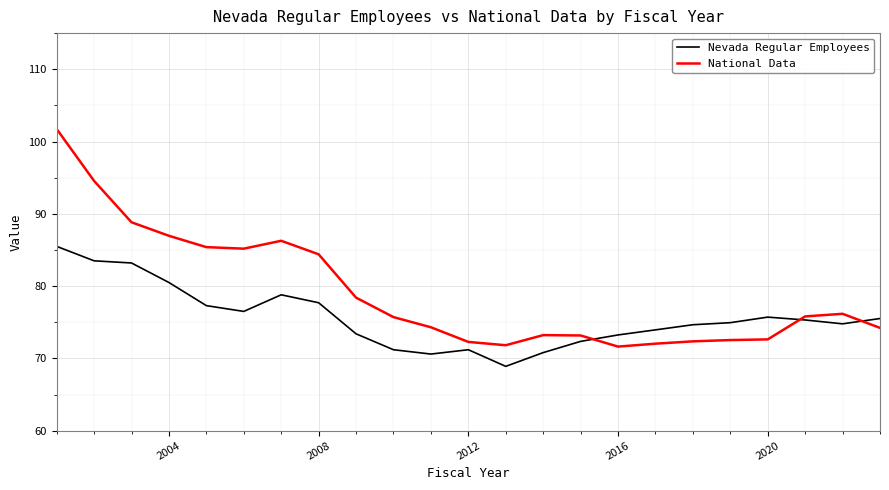

Which series has the largest range (max minus min)?

National Data